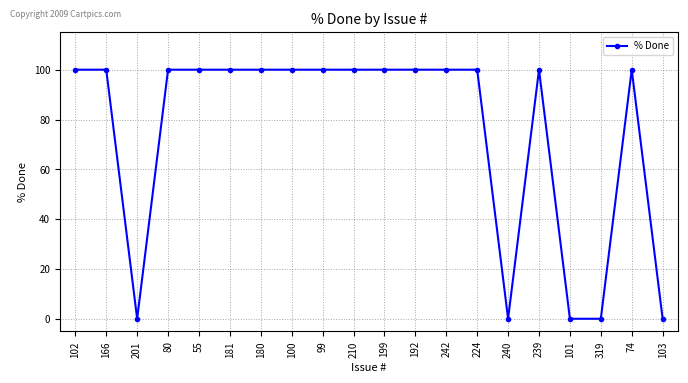

What is the label of the 11th point from the right?

210